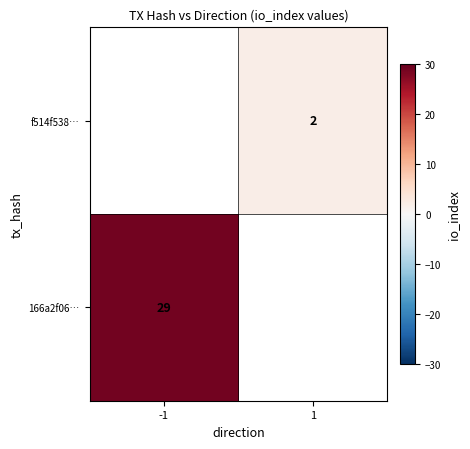

Which label corresponds to the largest value in the chart?

-1